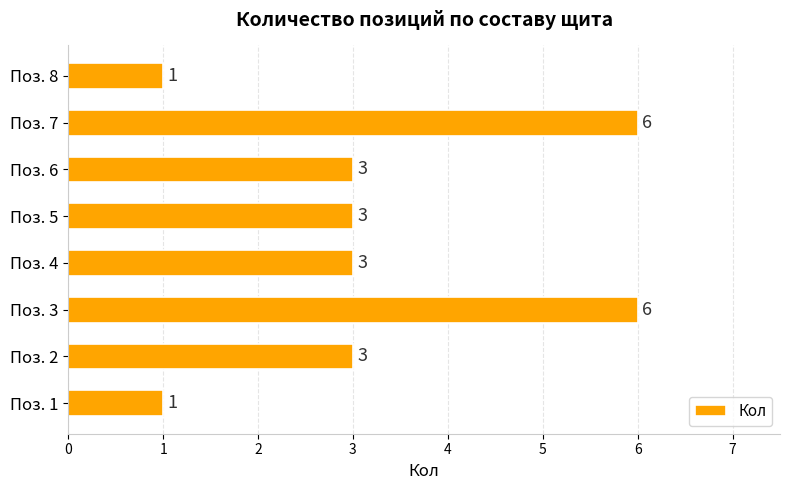

How many values are between 3 and 6?

6